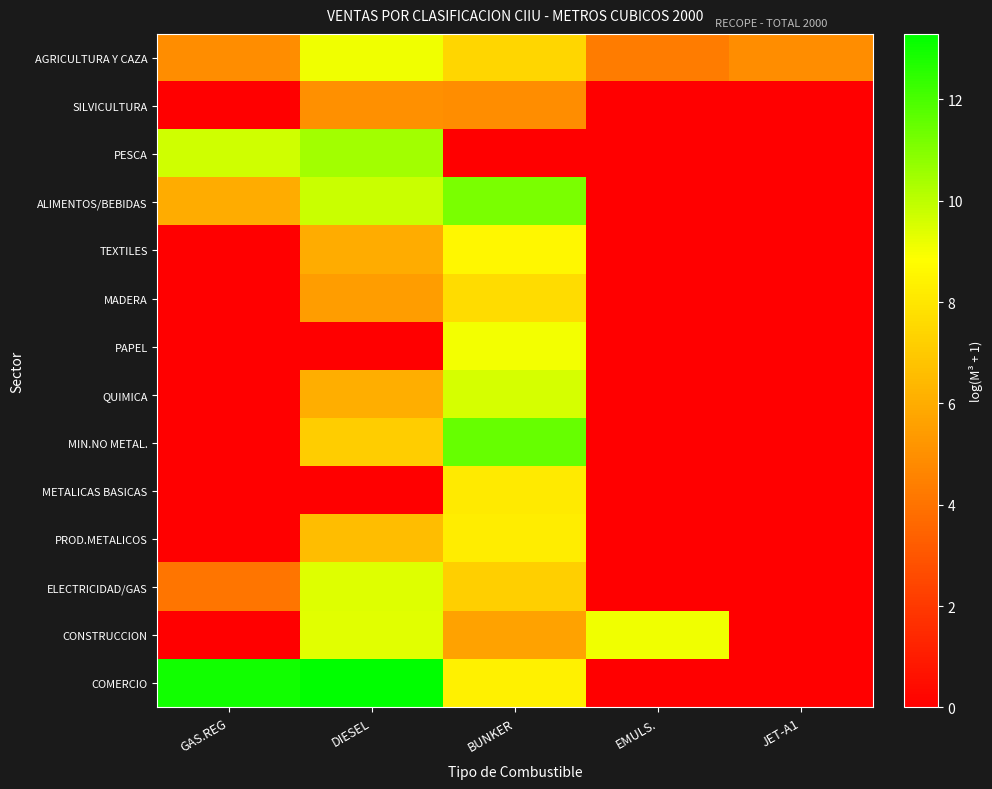

Reading left to right, what are all the values shown in this chart?

AGRICULTURA Y CAZA: GAS.REG=4.9	DIESEL=9.1	BUNKER=7.5	EMULS.=4.3	JET-A1=4.9
SILVICULTURA: GAS.REG=0.0	DIESEL=5.0	BUNKER=4.9	EMULS.=0.0	JET-A1=0.0
PESCA: GAS.REG=9.7	DIESEL=10.5	BUNKER=0.0	EMULS.=0.0	JET-A1=0.0
ALIMENTOS/BEBIDAS: GAS.REG=6.0	DIESEL=9.8	BUNKER=11.1	EMULS.=0.0	JET-A1=0.0
TEXTILES: GAS.REG=0.0	DIESEL=6.0	BUNKER=8.6	EMULS.=0.0	JET-A1=0.0
MADERA: GAS.REG=0.0	DIESEL=5.5	BUNKER=7.6	EMULS.=0.0	JET-A1=0.0
PAPEL: GAS.REG=0.0	DIESEL=0.0	BUNKER=9.0	EMULS.=0.0	JET-A1=0.0
QUIMICA: GAS.REG=0.0	DIESEL=6.1	BUNKER=9.6	EMULS.=0.0	JET-A1=0.0
MIN.NO METAL.: GAS.REG=0.0	DIESEL=7.1	BUNKER=11.5	EMULS.=0.0	JET-A1=0.0
METALICAS BASICAS: GAS.REG=0.0	DIESEL=0.0	BUNKER=8.1	EMULS.=0.0	JET-A1=0.0
PROD.METALICOS: GAS.REG=0.0	DIESEL=6.5	BUNKER=8.3	EMULS.=0.0	JET-A1=0.0
ELECTRICIDAD/GAS: GAS.REG=4.1	DIESEL=9.4	BUNKER=7.2	EMULS.=0.0	JET-A1=0.0
CONSTRUCCION: GAS.REG=0.0	DIESEL=9.4	BUNKER=5.6	EMULS.=9.1	JET-A1=0.0
COMERCIO: GAS.REG=13.0	DIESEL=13.3	BUNKER=8.4	EMULS.=0.0	JET-A1=0.0